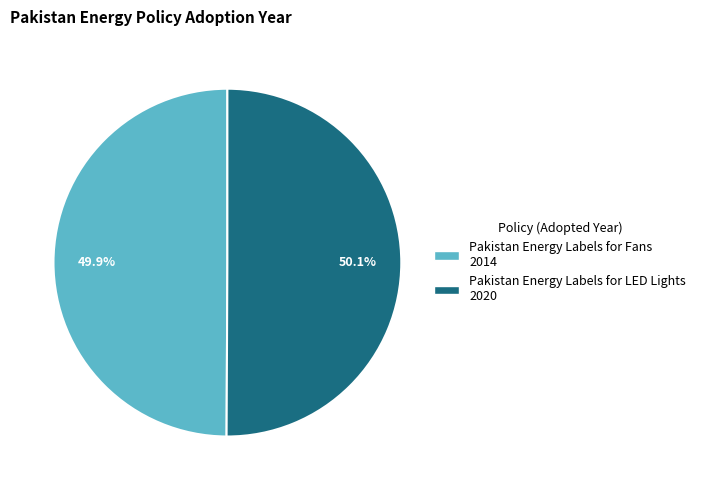

Is there any slice that represents more than half of the pie?

Yes